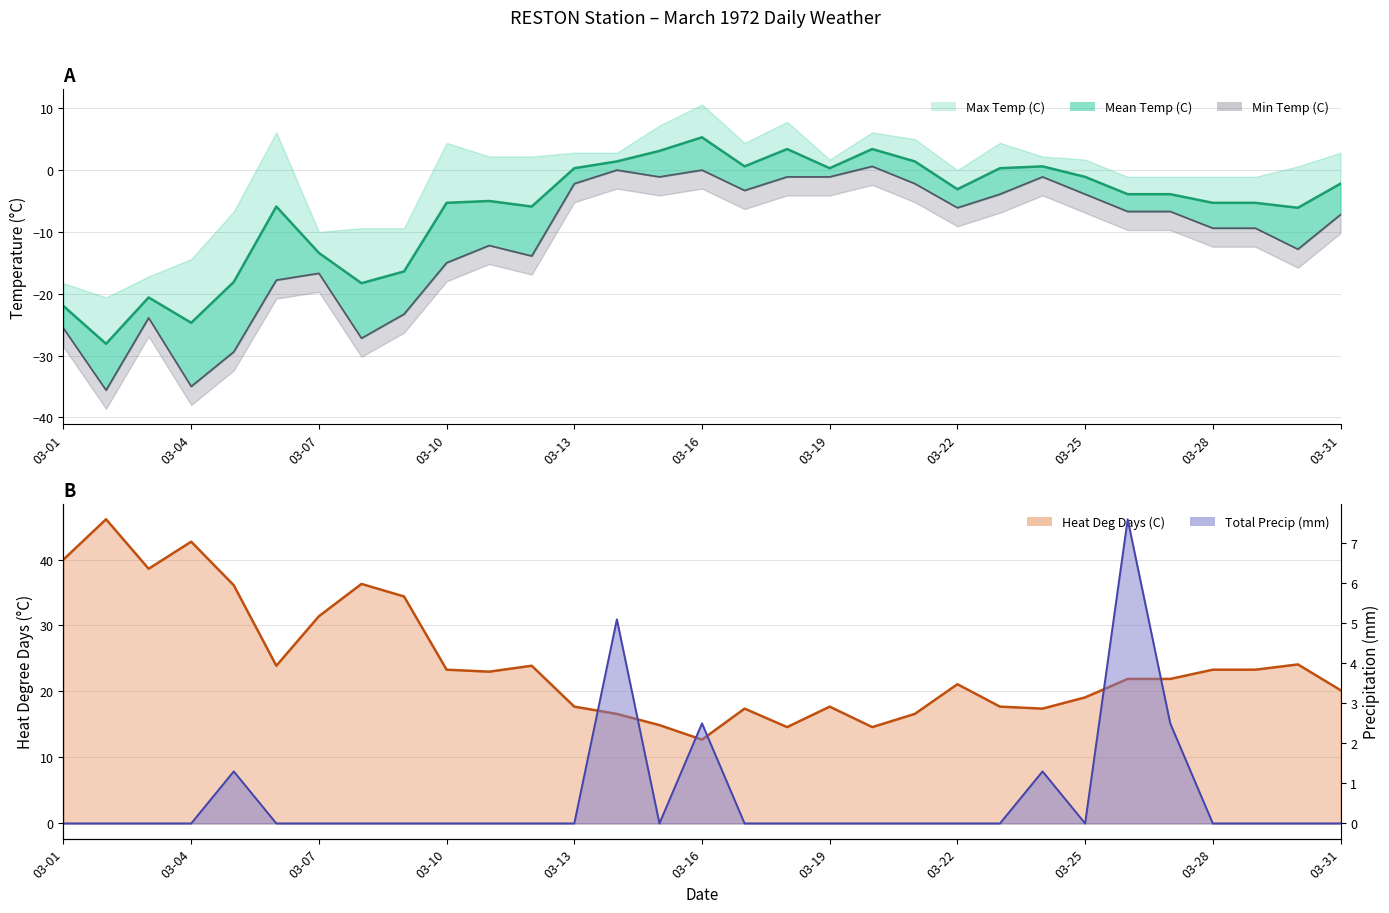

What is the maximum value for Min Temp (C)?

0.6